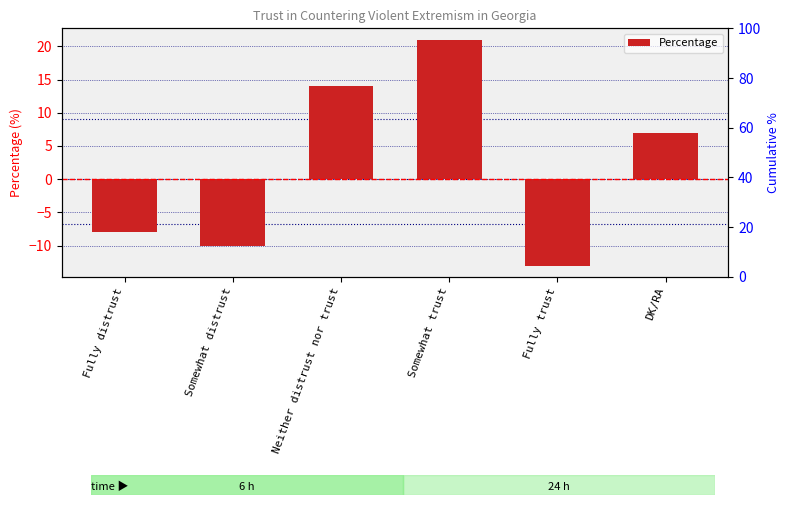

Reading left to right, what are all the values shown in this chart?

-8	-10	14	21	-13	7